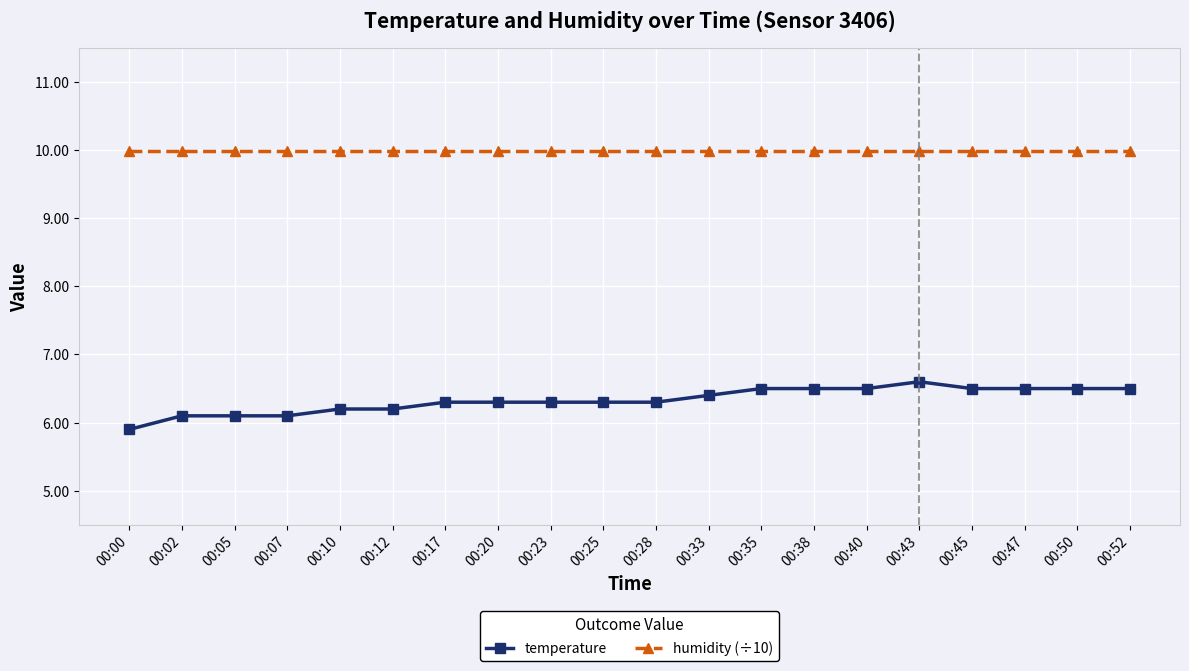

Rank the series by their maximum value, from highest to lowest.

humidity (÷10), temperature